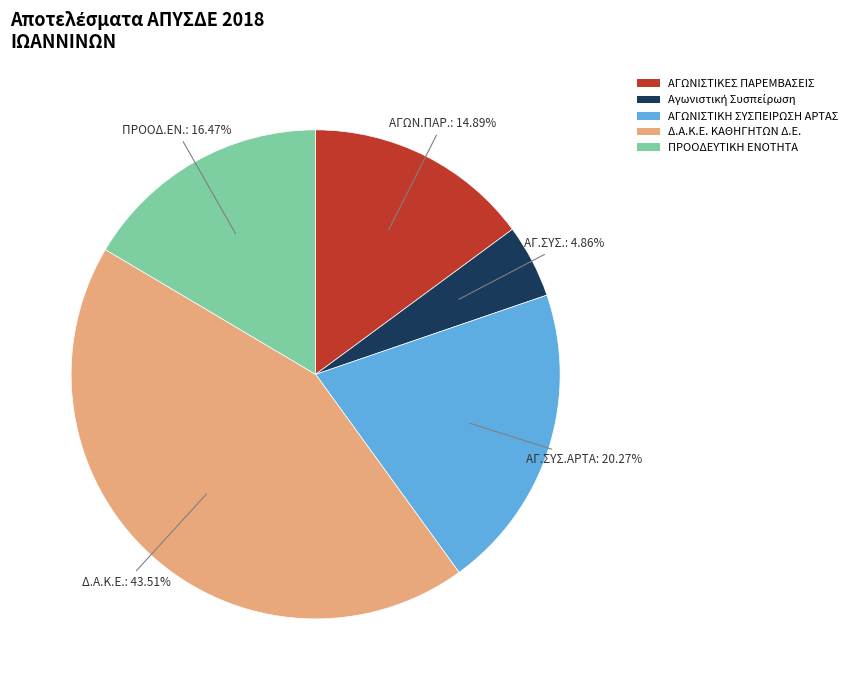

To the nearest percent, what is the average slice percentage?

20%